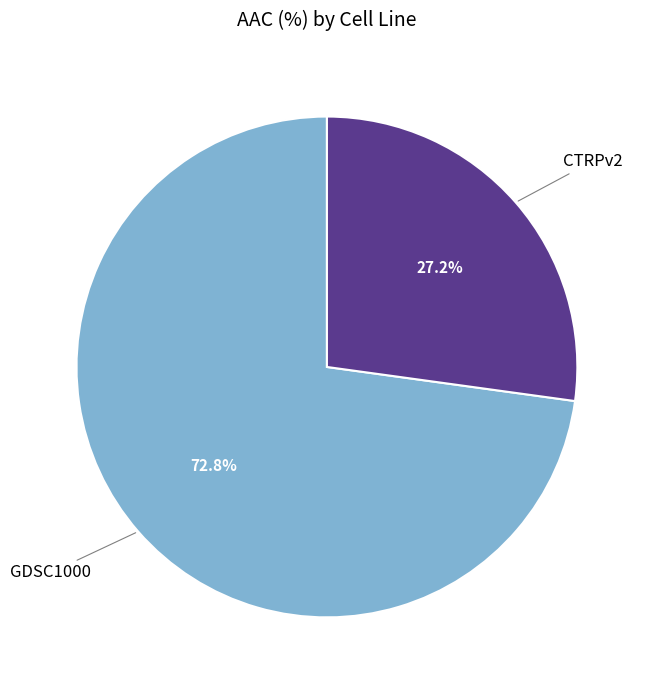

Which has a higher value, CTRPv2 or GDSC1000?

GDSC1000